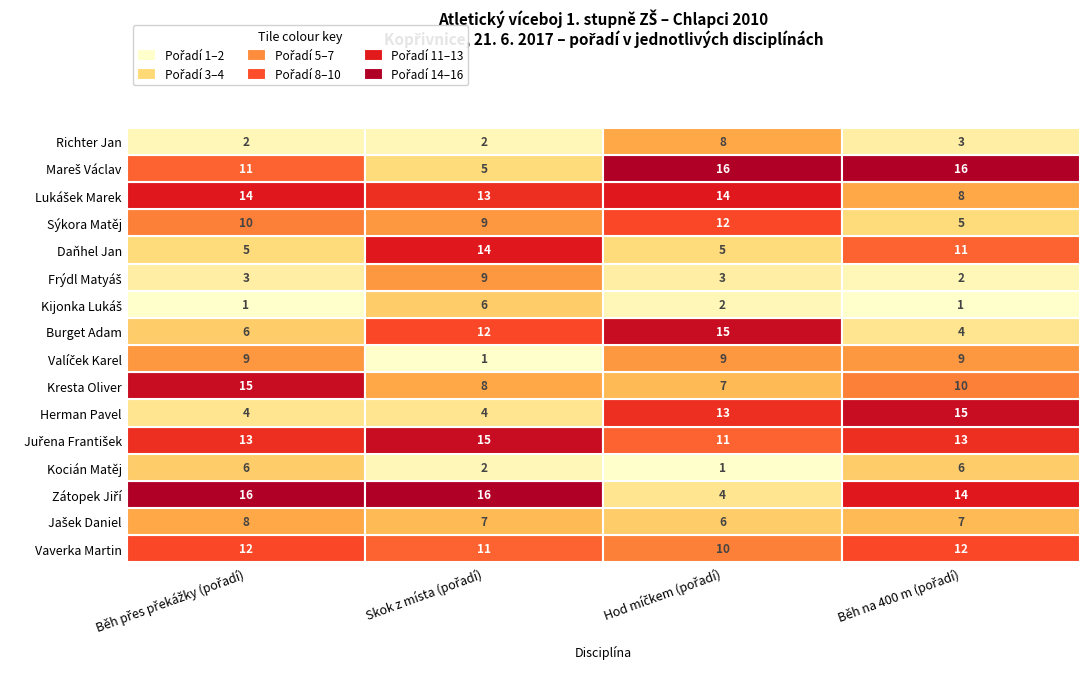

What is the difference between the highest and lowest values at 2?

15